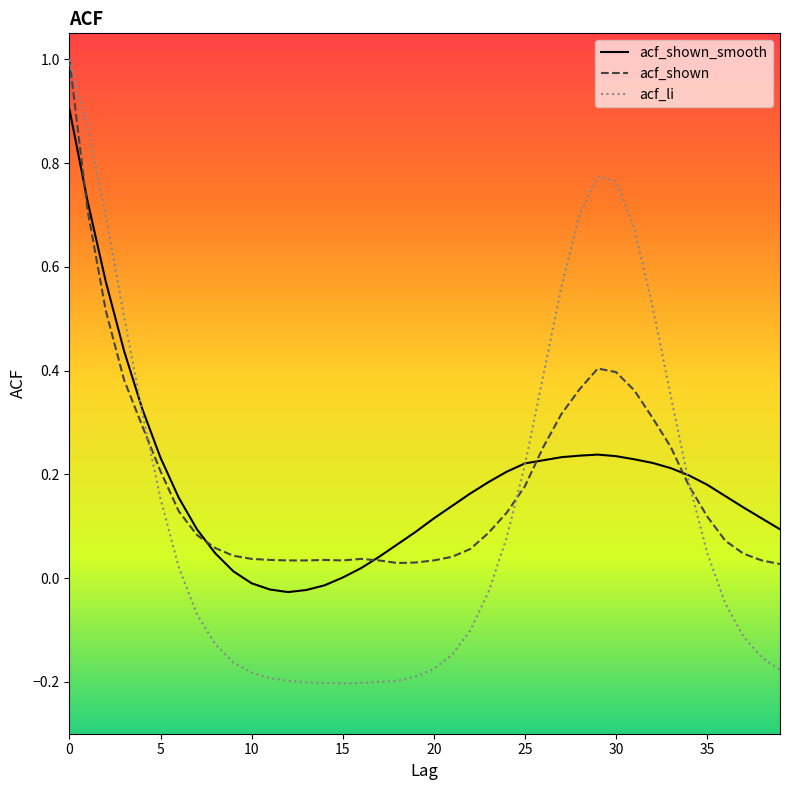

What is the maximum value for acf_li?

1.0